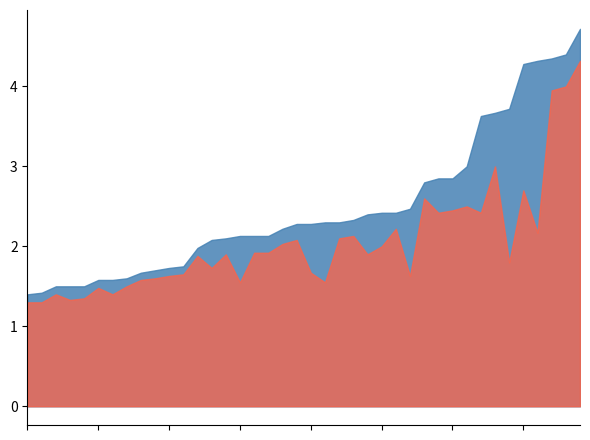

What is the smallest value displayed?

1.3